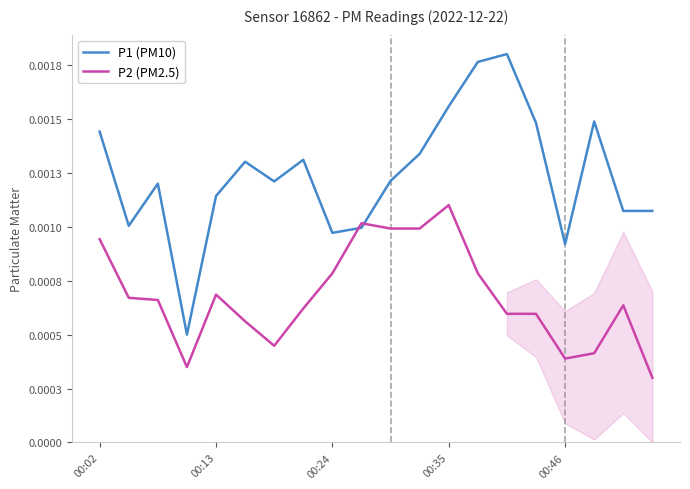

Does the chart have visible grid lines?

No